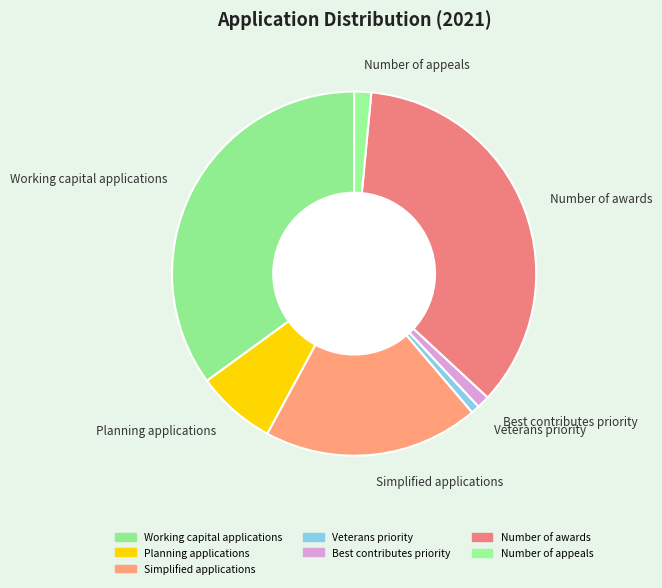

How many slices are in this pie chart?

7